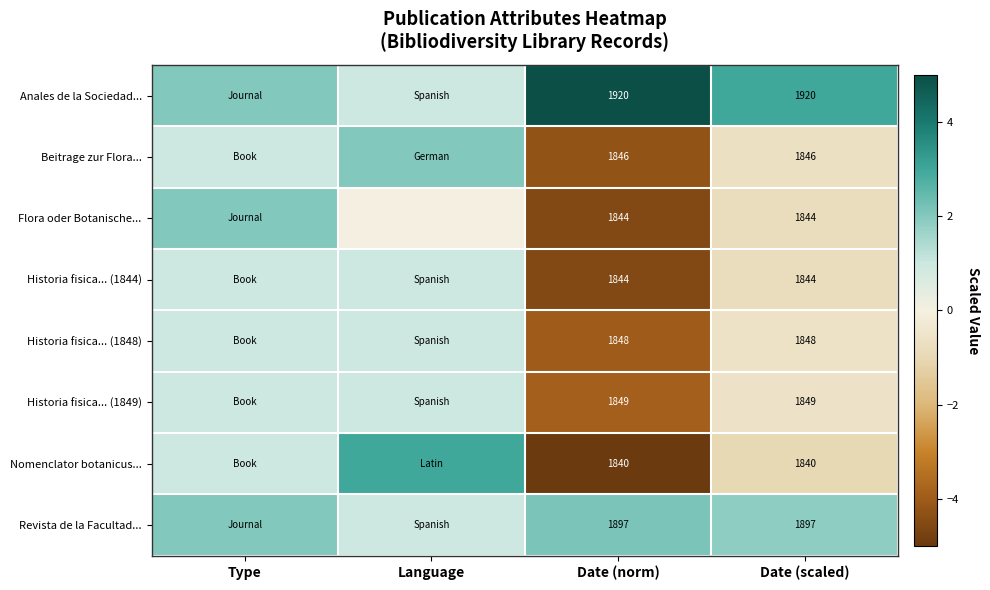

The value of Historia fisica... (1848) at Date (scaled) is 1159. True or false?

False